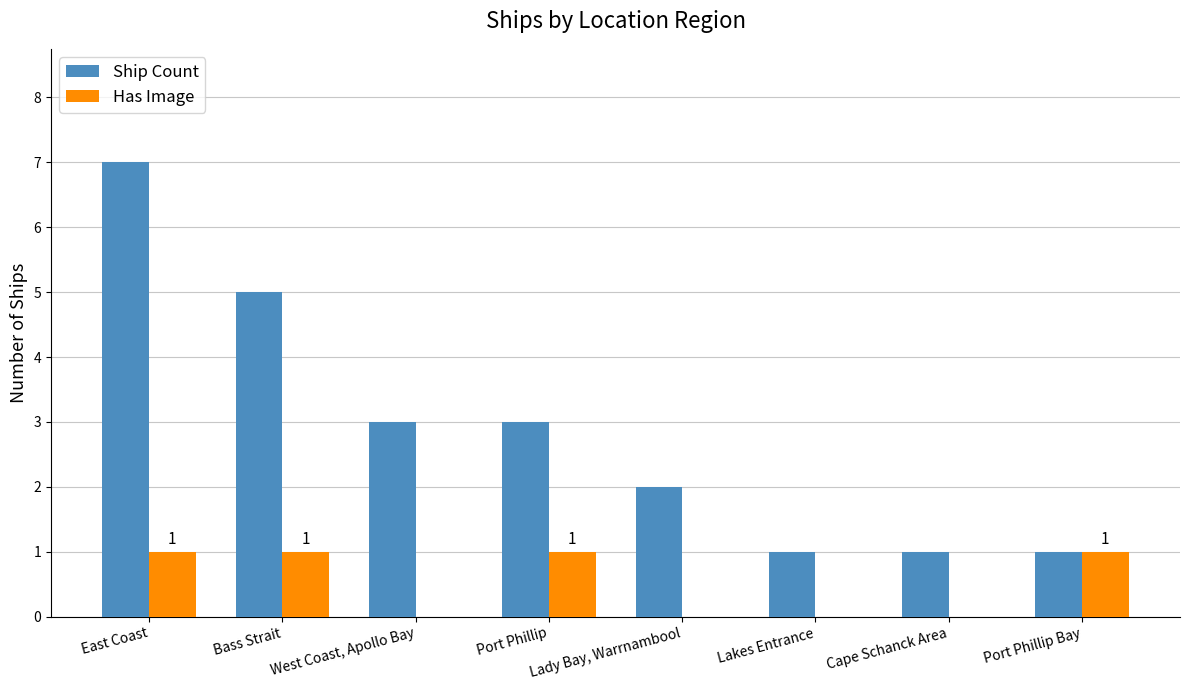

Between East Coast and Port Phillip, which series saw the biggest shift?

Ship Count